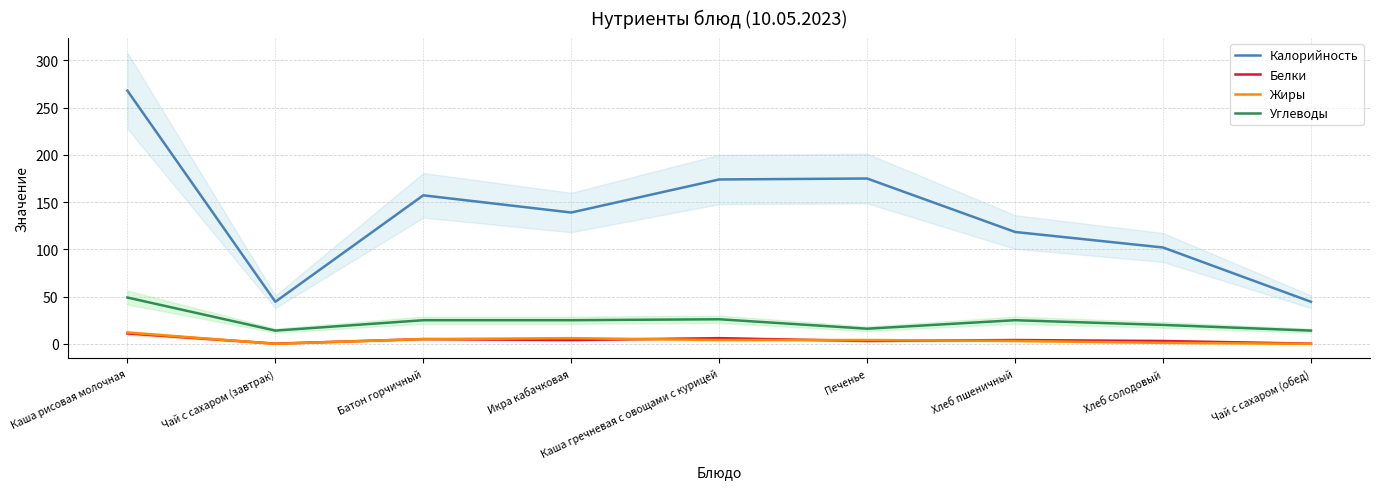

What is the approximate value of Белки at Чай с сахаром (обед)?

0.2